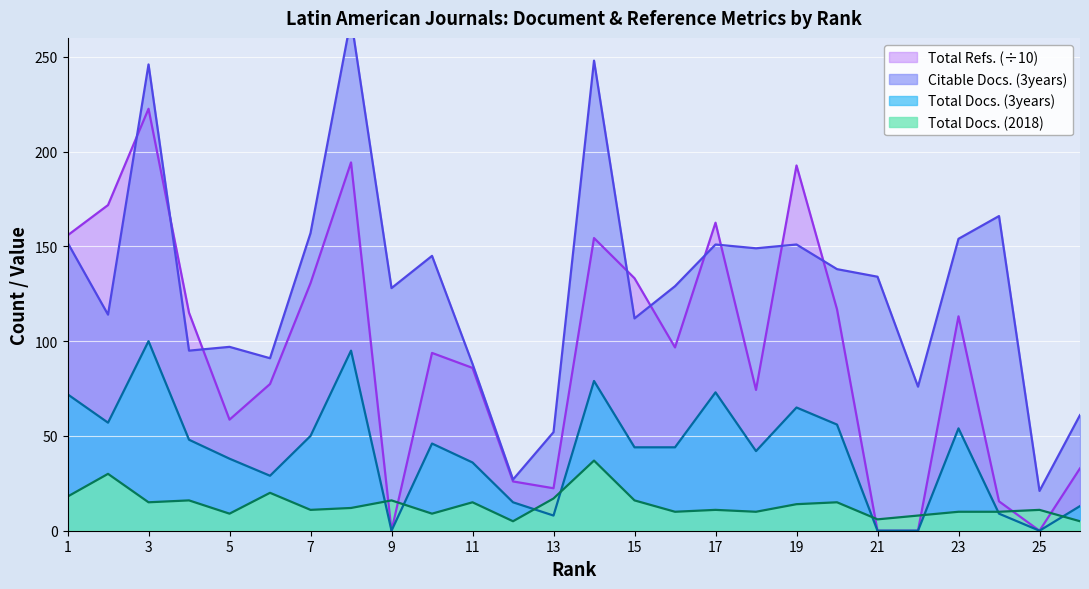

Which series changed the most between 5 and 15?

Total Refs.